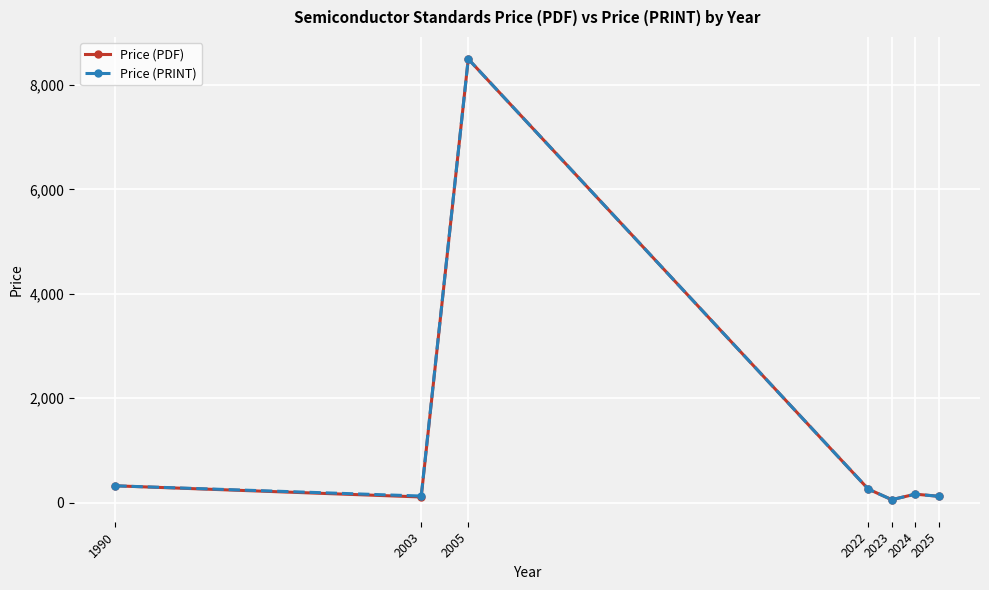

What is the smallest value displayed?

54.0